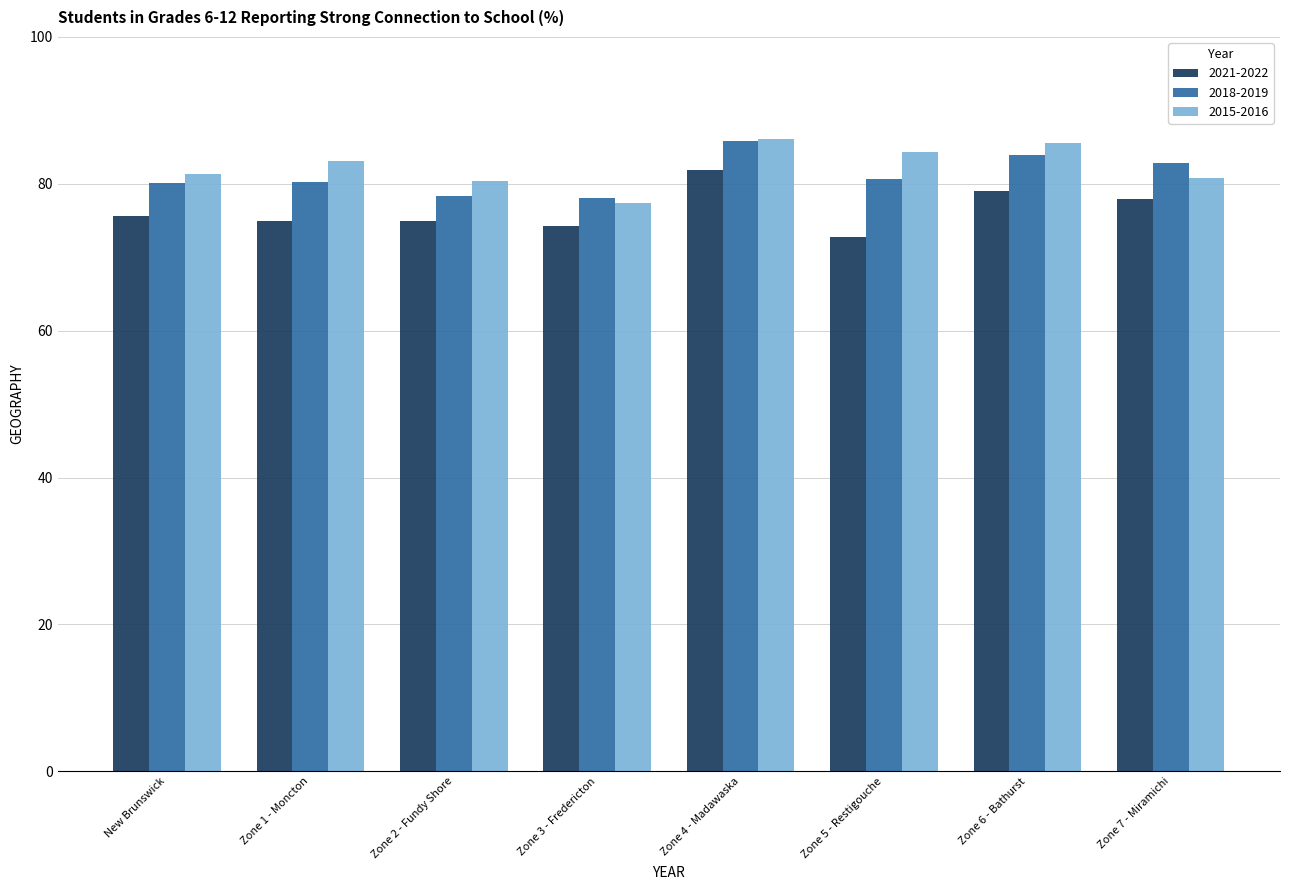

What is the minimum value shown in the chart?

72.7